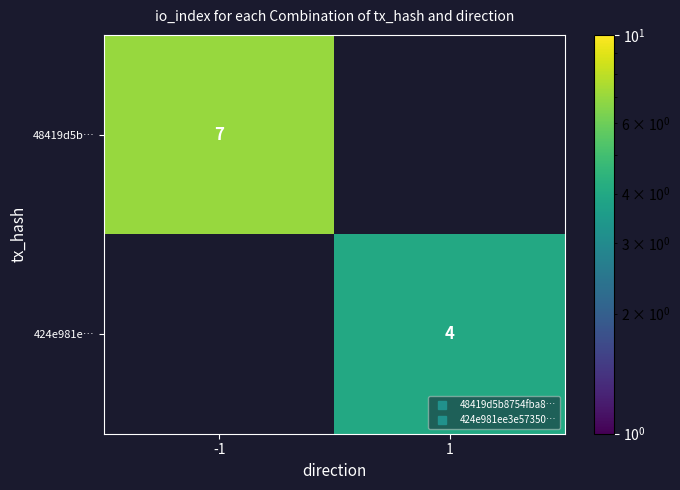

Which category has the lowest value across all series?

1